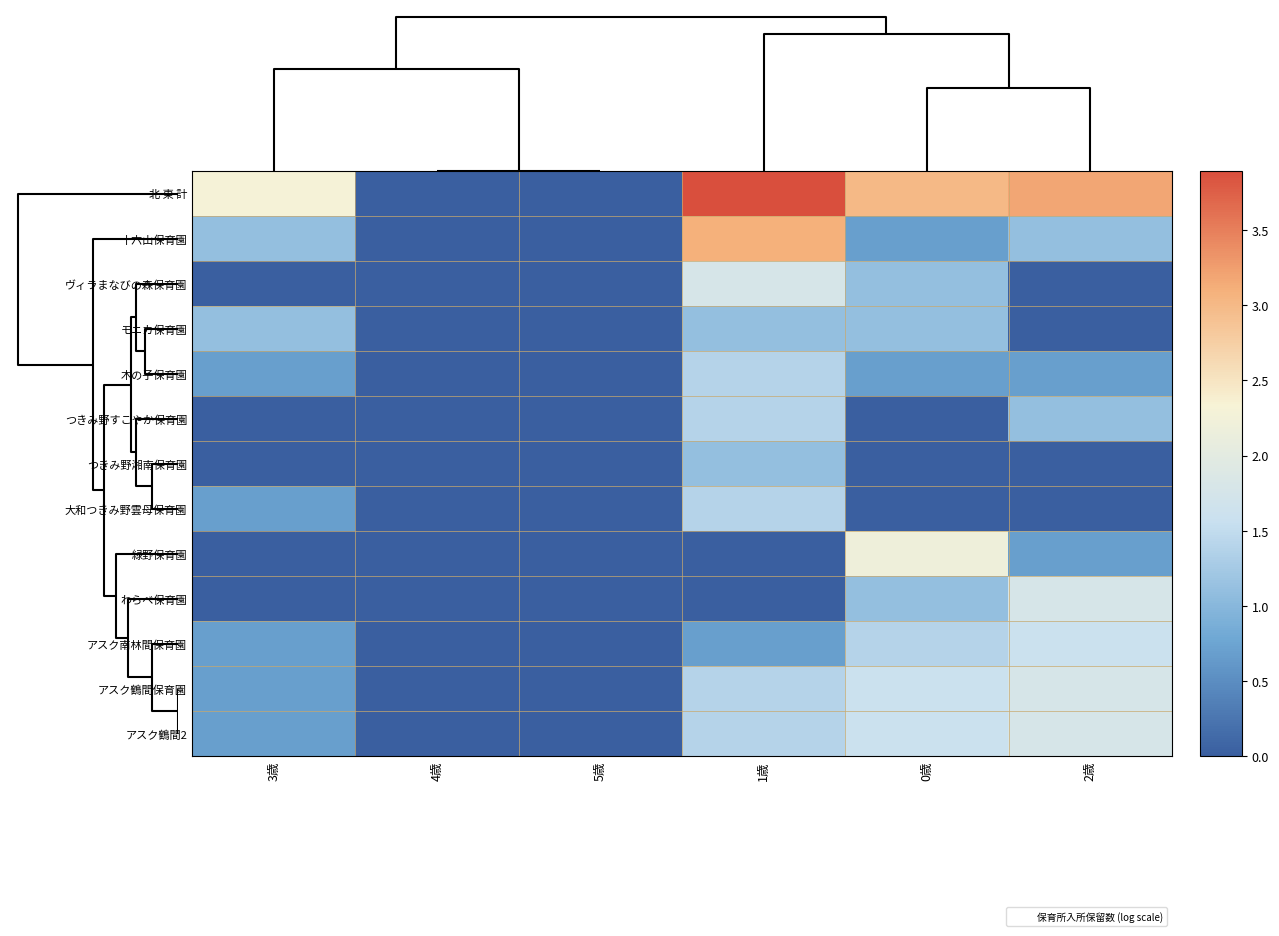

At how many categories does at least one series exceed 0?

4